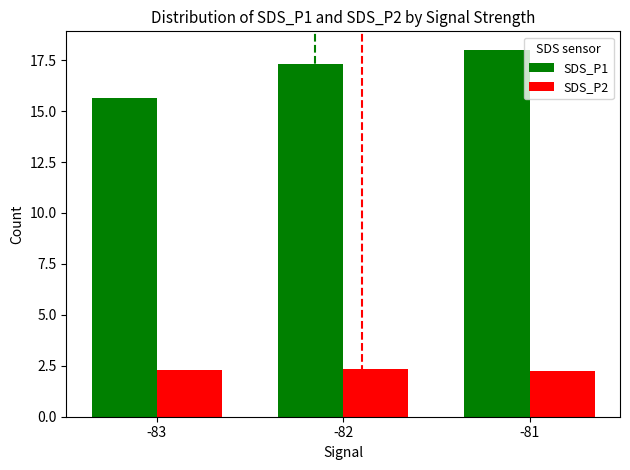

At which category is the sum across all series the highest?

-81